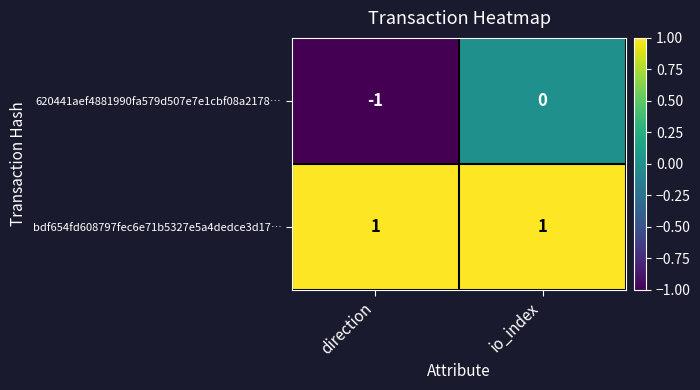

How many distinct data groups are displayed?

2